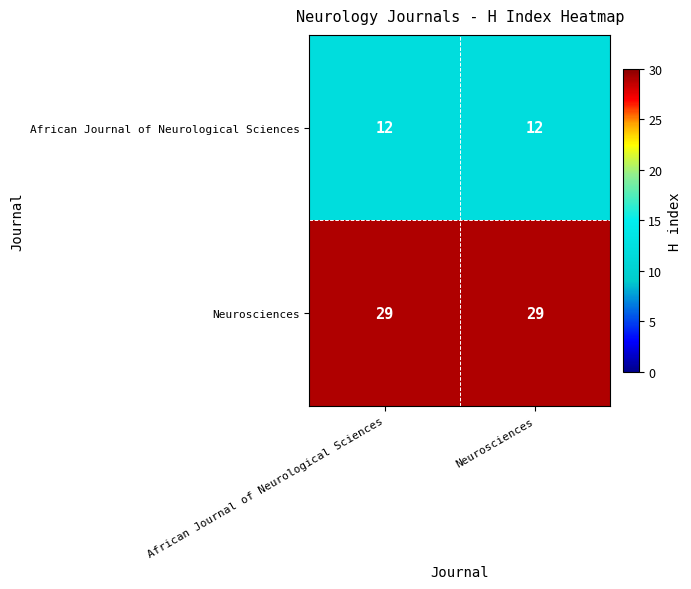

The Neurosciences series shows 43 at Neurosciences. True or false?

False